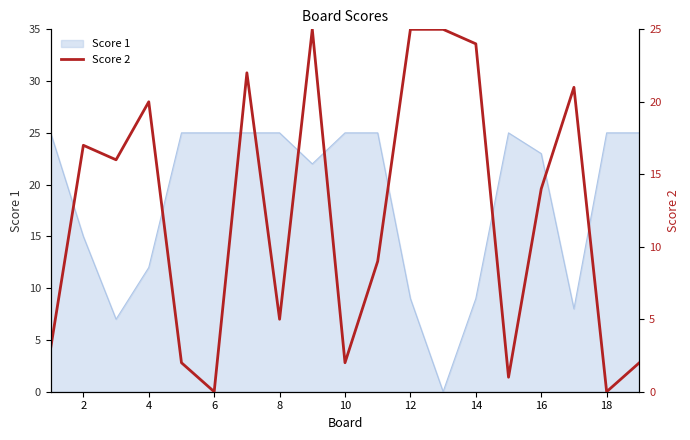

True or false: there are more than 2 points higher than both neighbors.

True